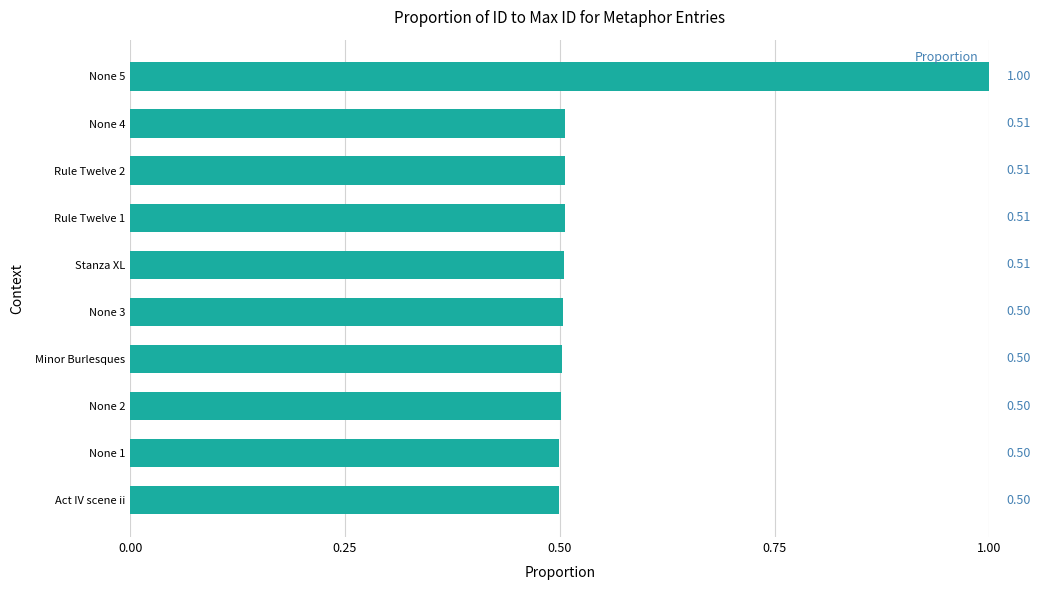

Between Act IV scene ii and Rule Twelve 2, which is larger?

Rule Twelve 2